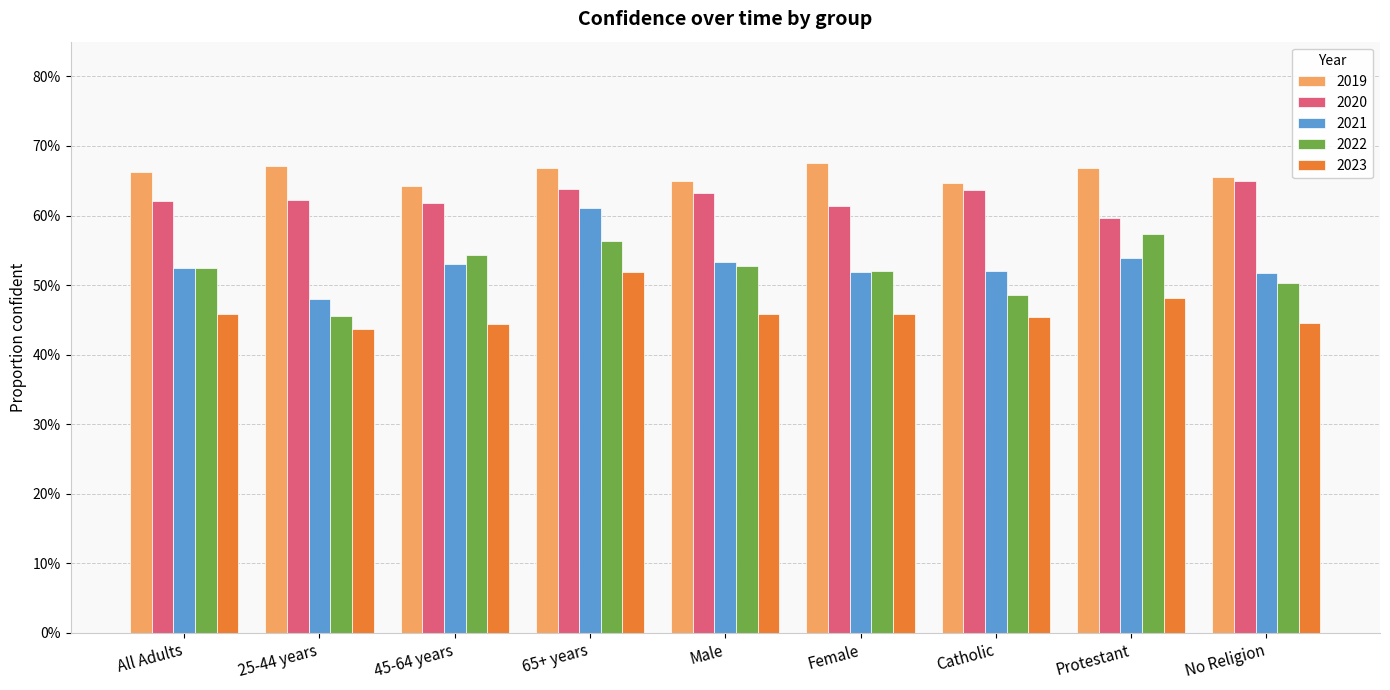

Is the value of 2023 at All Adults greater than the value of 2020 at 65+ years?

No